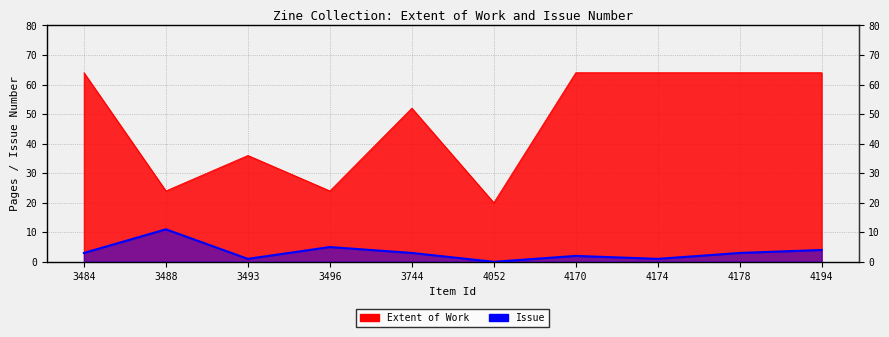

Between 4170 and 4178, which series saw the biggest shift?

Issue